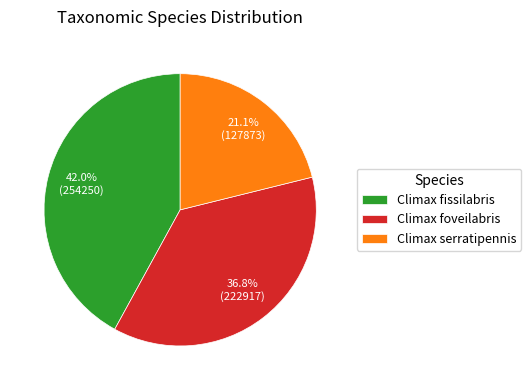

To the nearest percent, what is the combined percentage of Climax serratipennis and Climax fissilabris?

63%